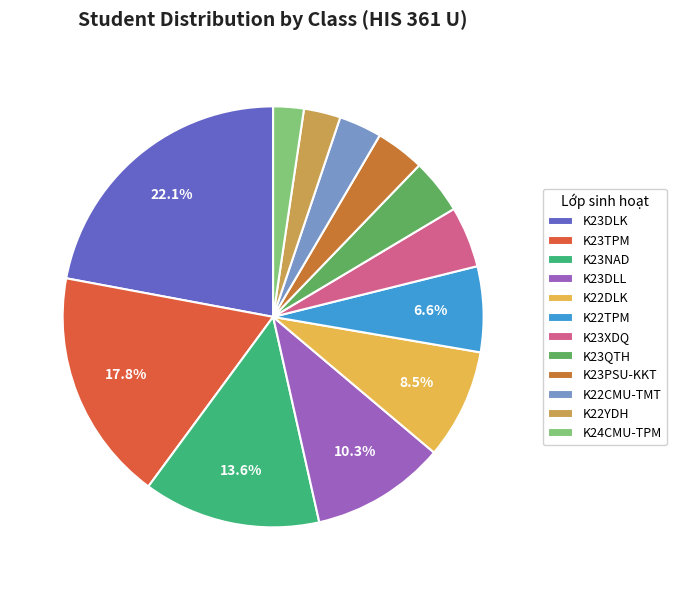

What is the largest slice in the pie chart?

K23DLK